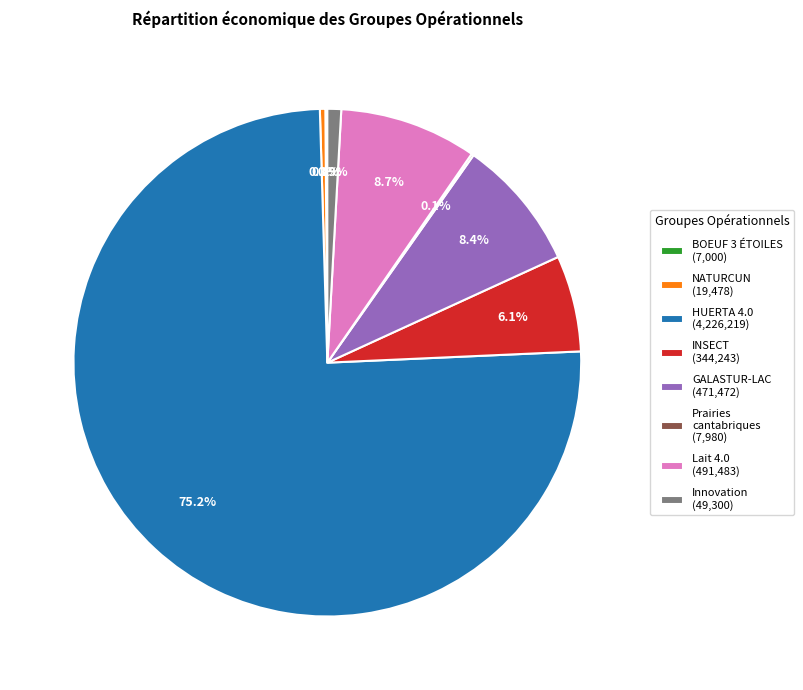

Which category has the biggest portion of the pie?

HUERTA 4.0 (4,226,219)